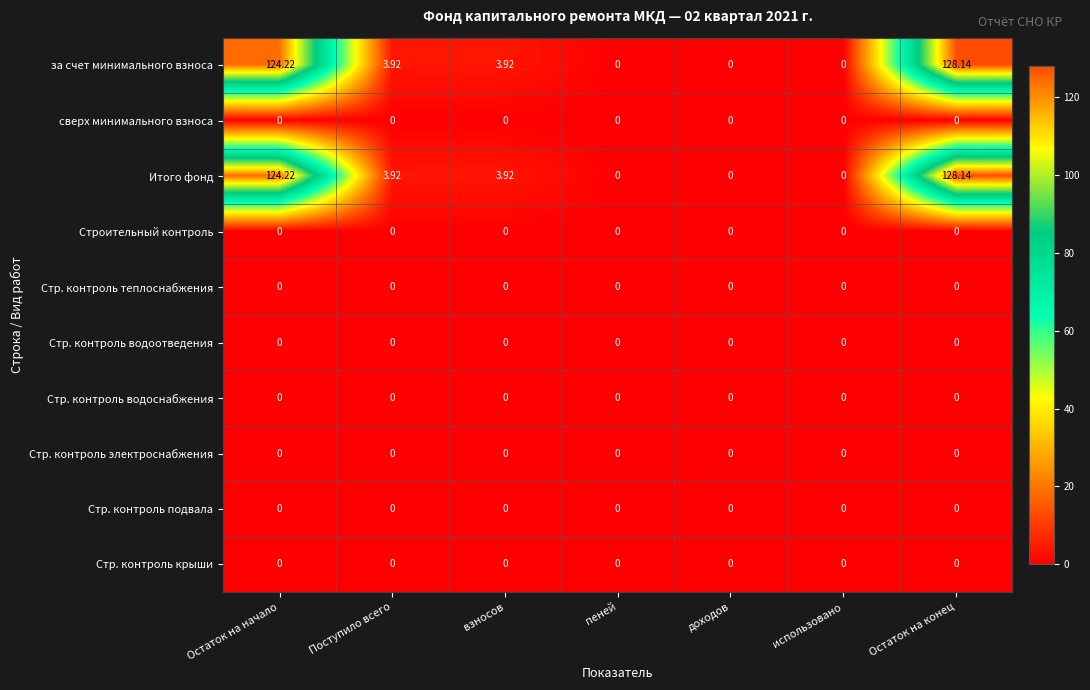

Which label corresponds to the largest value in the chart?

Остаток на конец